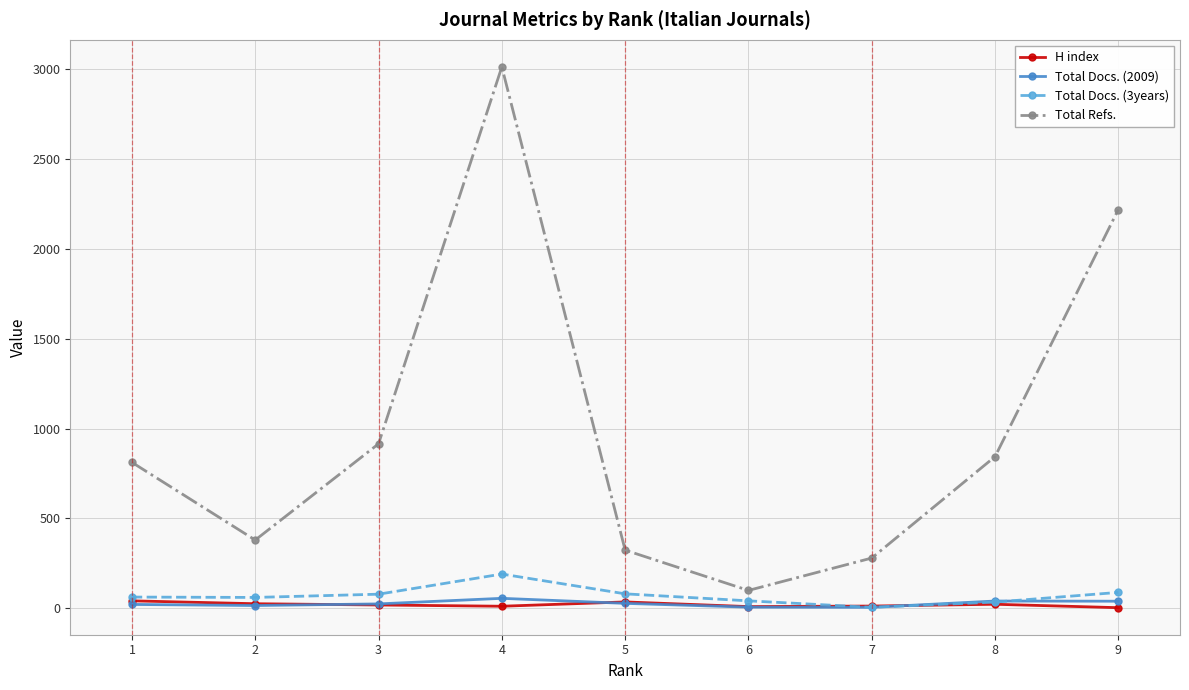

Is the value of H index at 7 greater than the value of Total Refs. at 2?

No